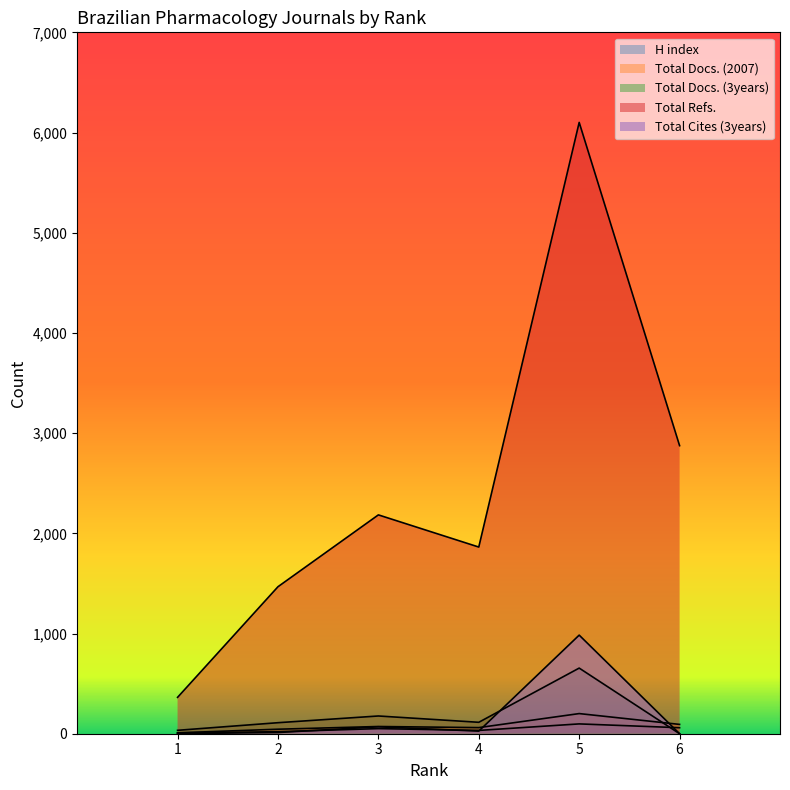

What is the difference between the maximum and second lowest values in the Total Cites (3years) series?

983